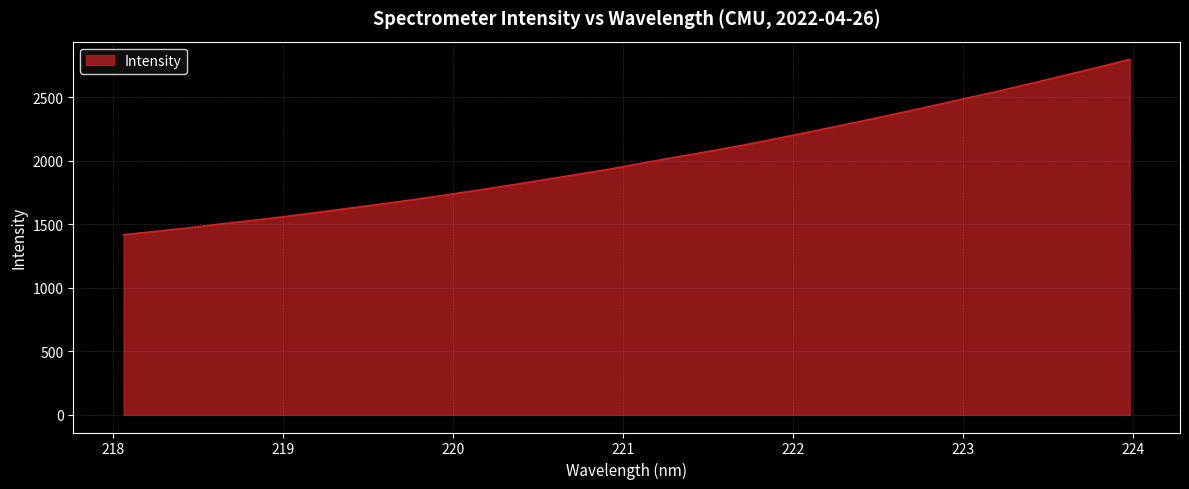

What is the maximum value shown in the chart?

2797.6